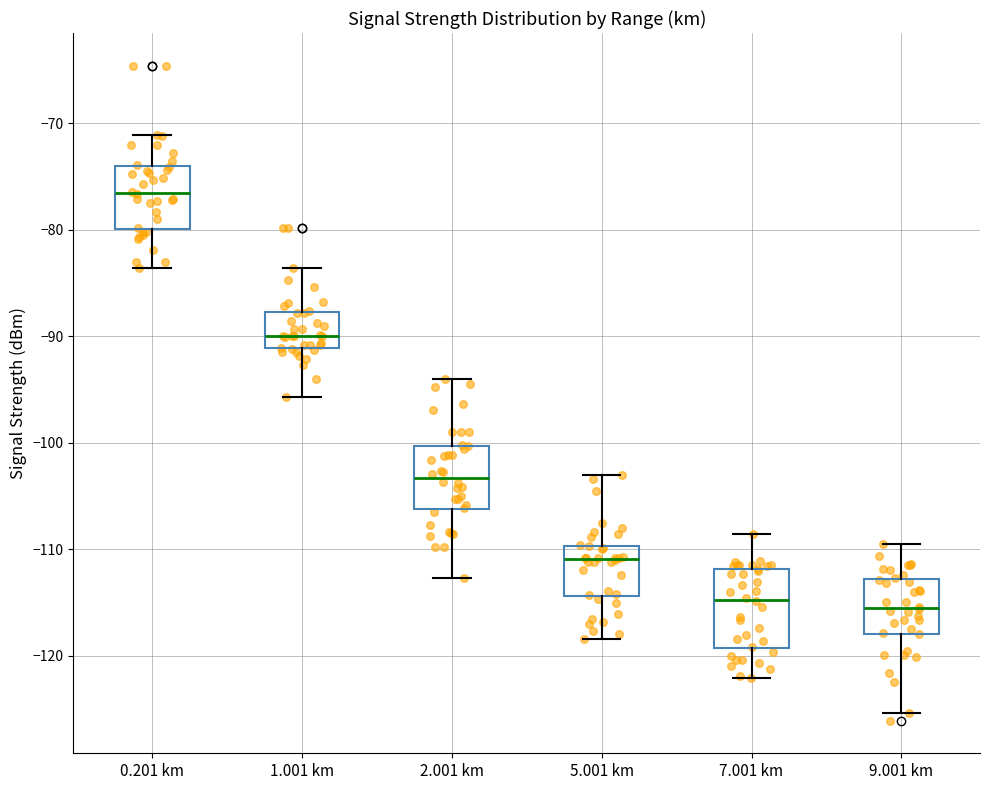

Which box is the tallest, from its lower edge to its upper edge?

7.001 km